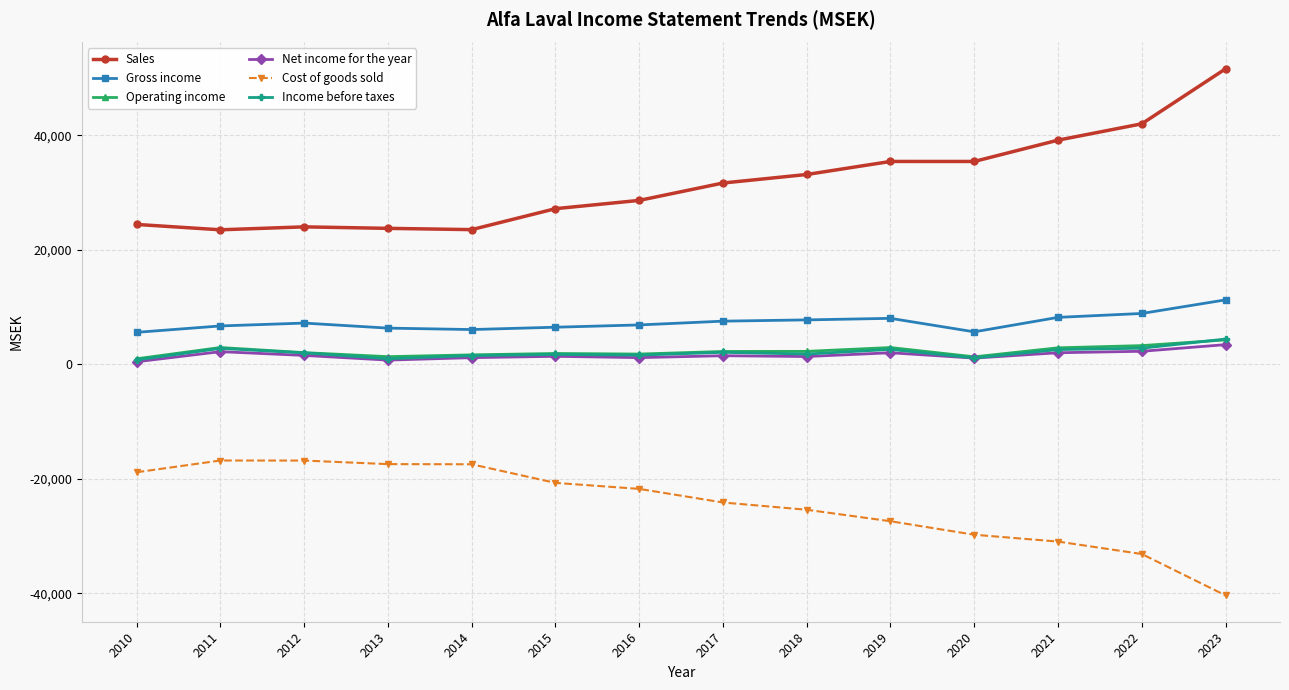

How many series are shown in this chart?

6